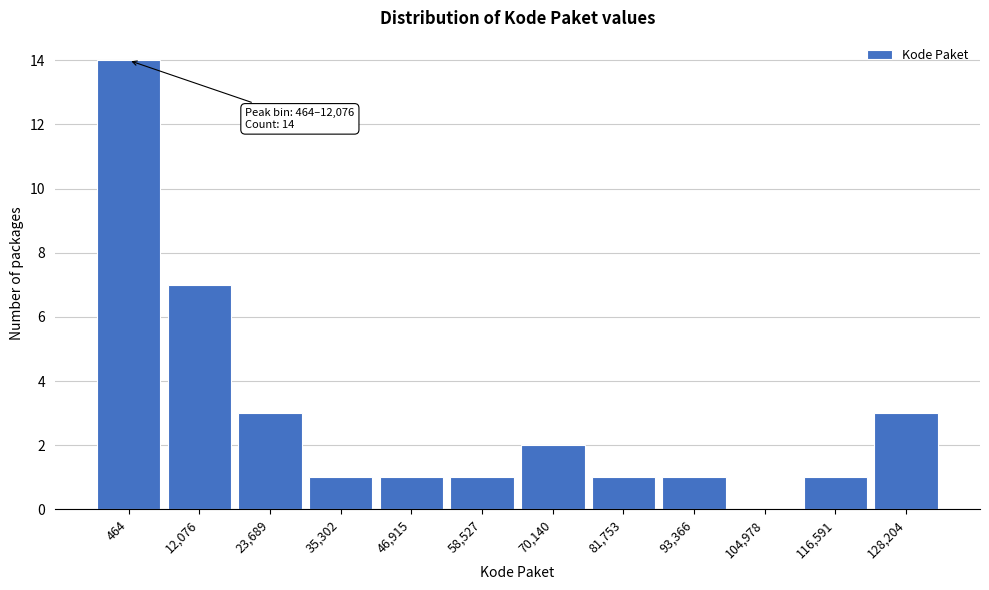

Reading left to right, what are all the values shown in this chart?

464=14	12,076=7	23,689=3	35,302=1	46,915=1	58,527=1	70,140=2	81,753=1	93,366=1	104,978=0	116,591=1	128,204=3